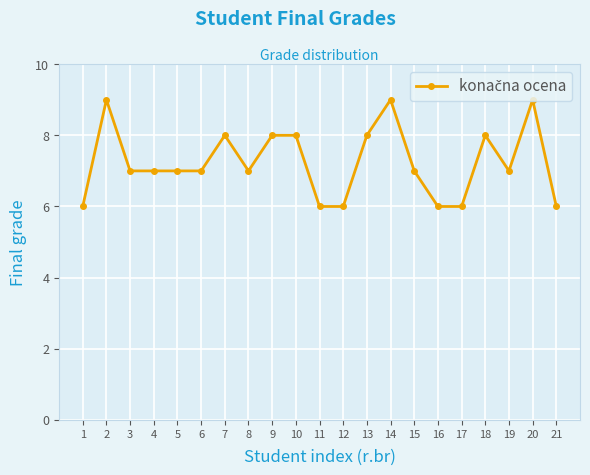

The value at 19 is 7. True or false?

True